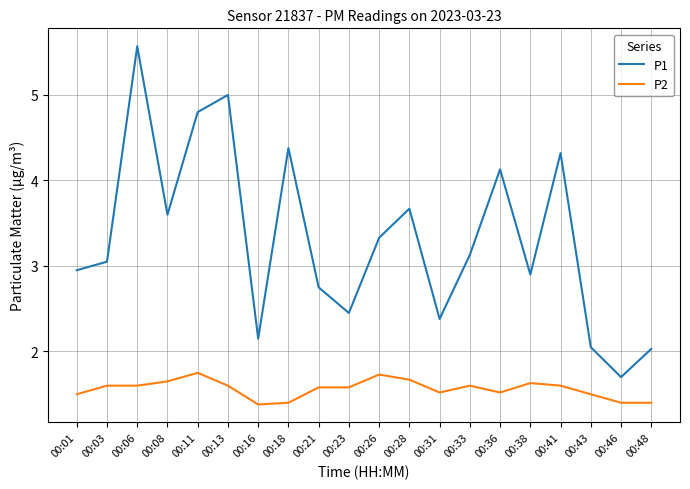

Which series has the largest range (max minus min)?

P1